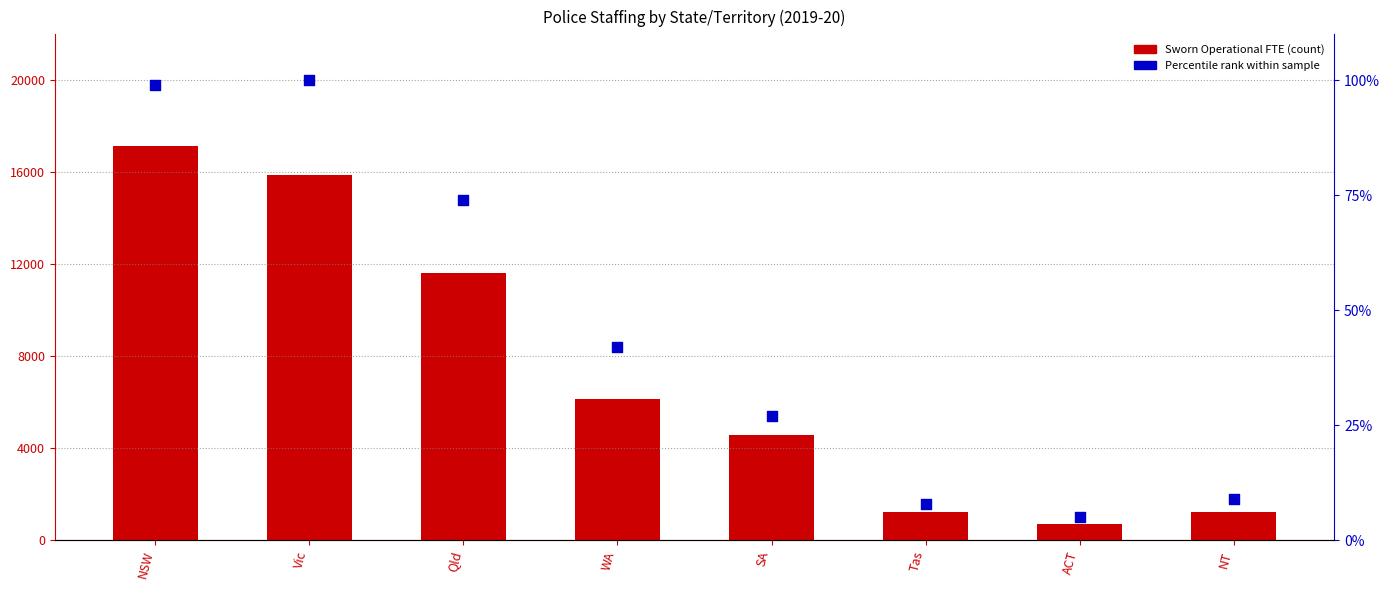

At which category is the sum across all series the highest?

NSW